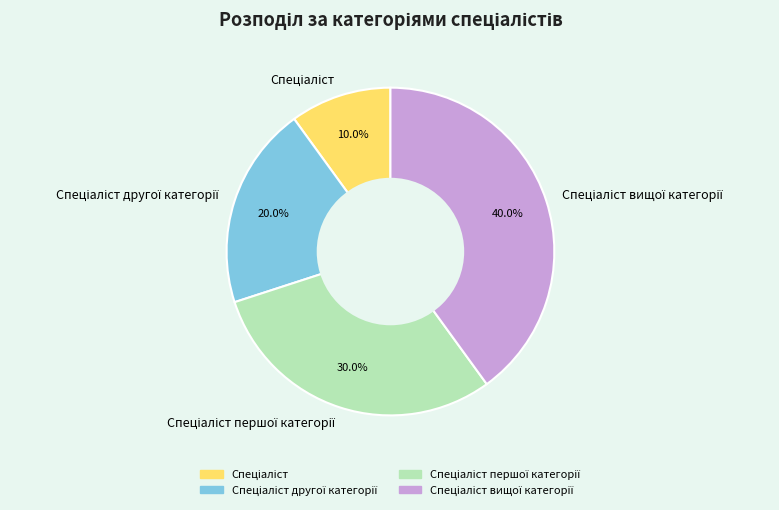

Is there a majority slice in this chart?

No